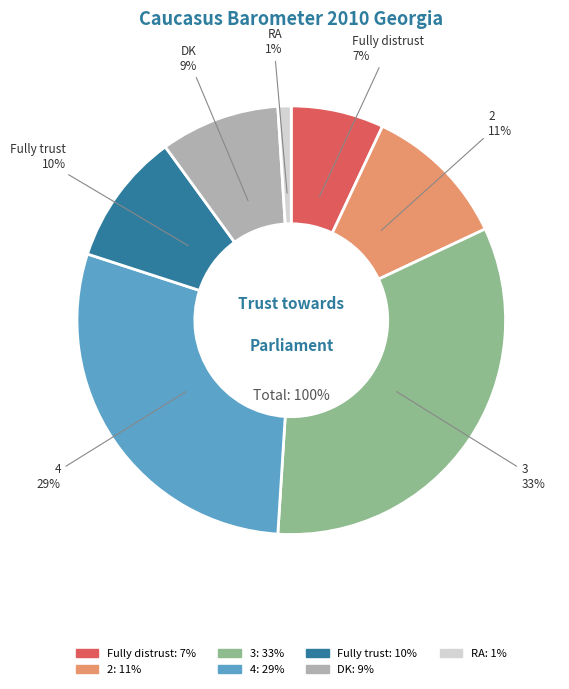

What percentage is the Fully distrust slice, to the nearest percent?

7%